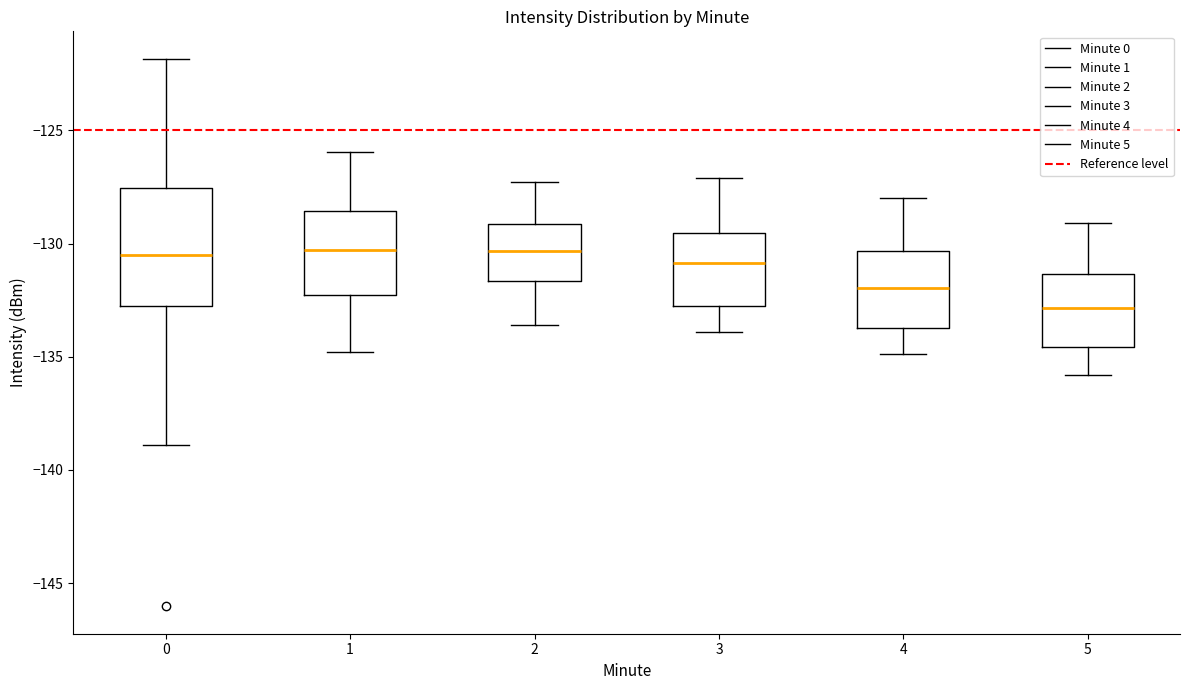

Reading left to right, read every box against the y-axis: the position of its median line, the range the box covers, and the ends of its whiskers. The values are not printed on the chart, so give them approximately, as read against the axis.

0: median -130.5, box -132.5 to -127.5, whiskers -139.0 to -122.0
1: median -130.5, box -132.5 to -128.5, whiskers -135.0 to -126.0
2: median -130.5, box -131.5 to -129.0, whiskers -133.5 to -127.5
3: median -131.0, box -133.0 to -129.5, whiskers -134.0 to -127.0
4: median -132.0, box -133.5 to -130.5, whiskers -135.0 to -128.0
5: median -133.0, box -134.5 to -131.5, whiskers -136.0 to -129.0